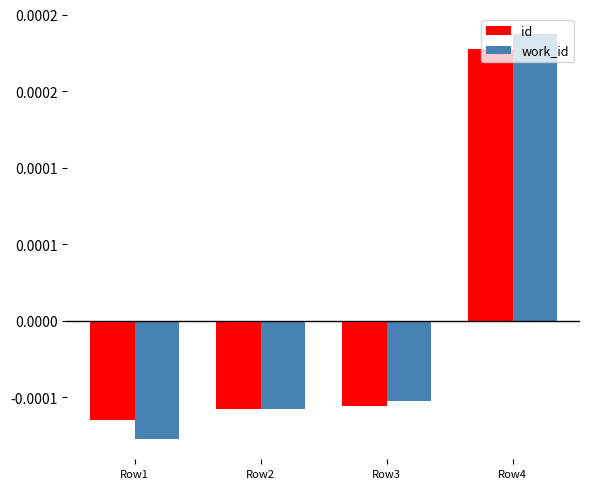

Where does the work_id series first go above 0?

Row4